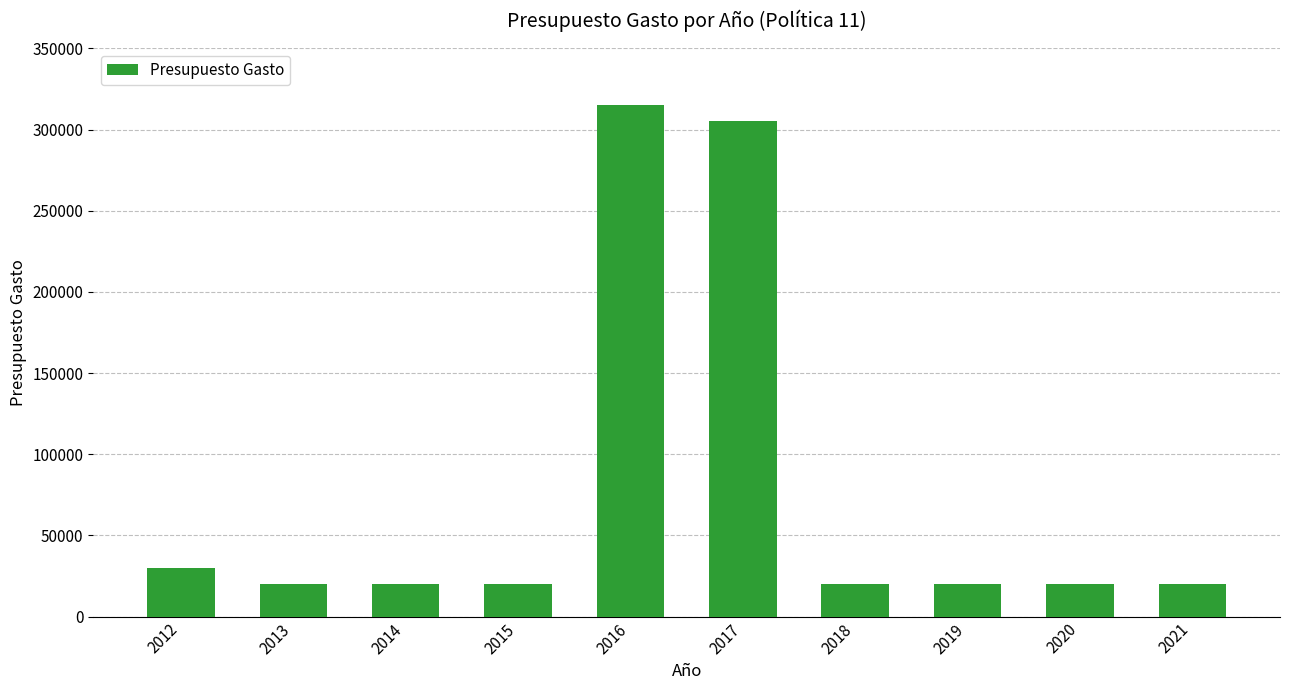

At which label is the value closest to 167500?

2012